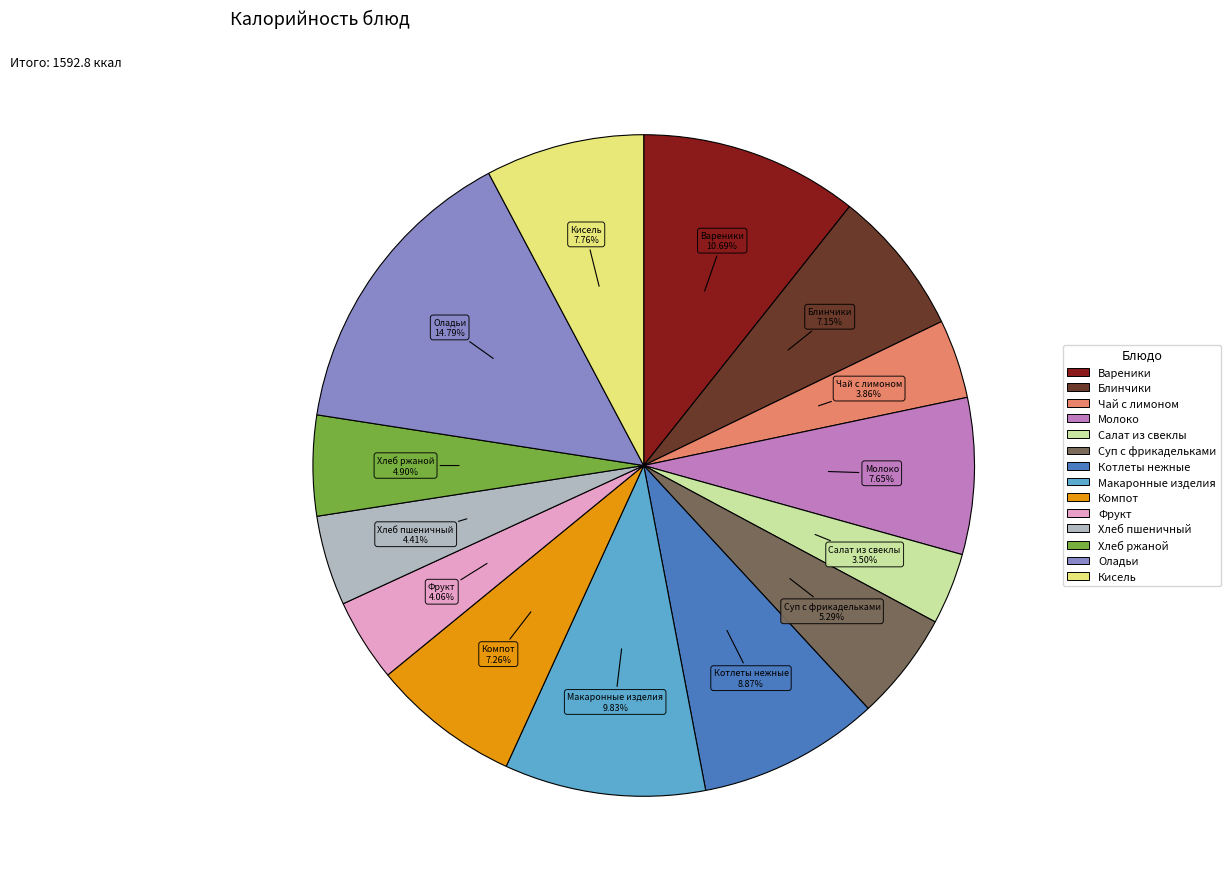

Is there any slice that represents more than half of the pie?

No